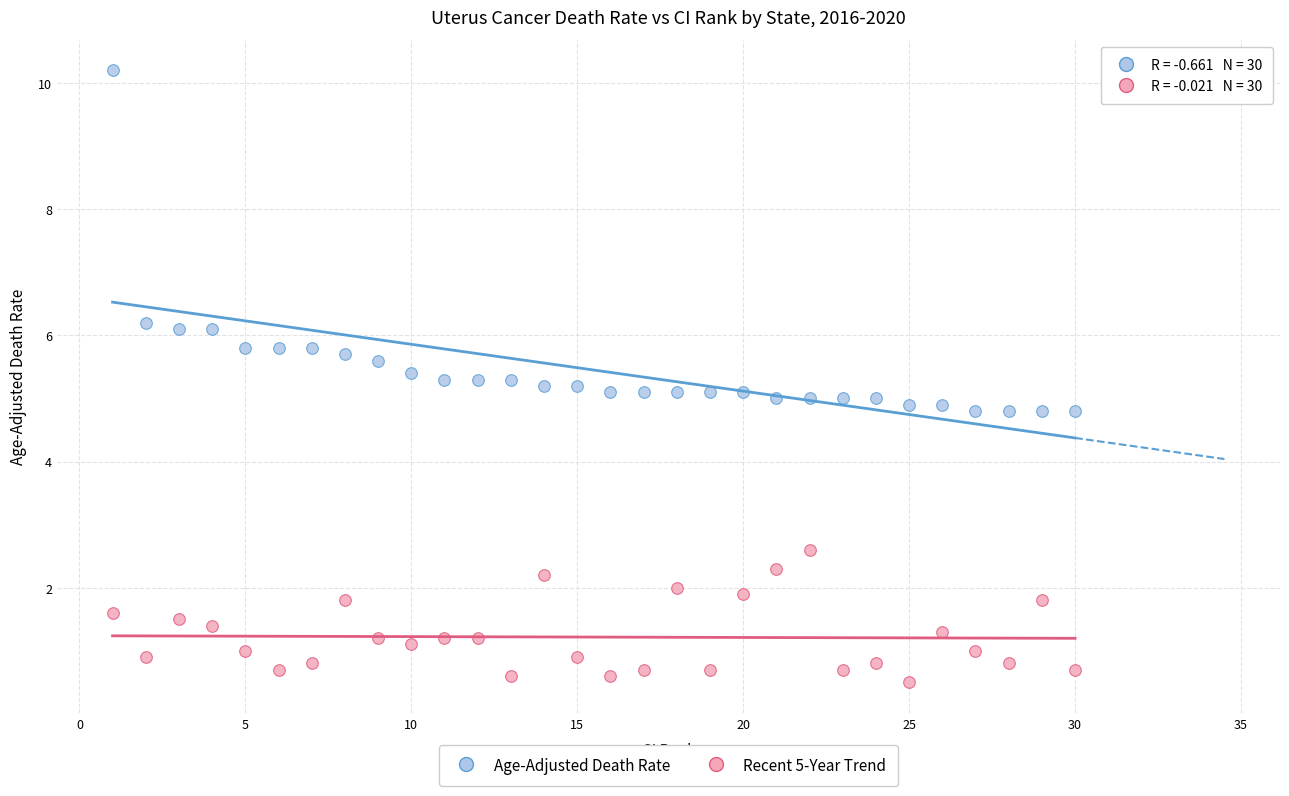

What is the X range (max minus min) for the scatter plot?

29.0